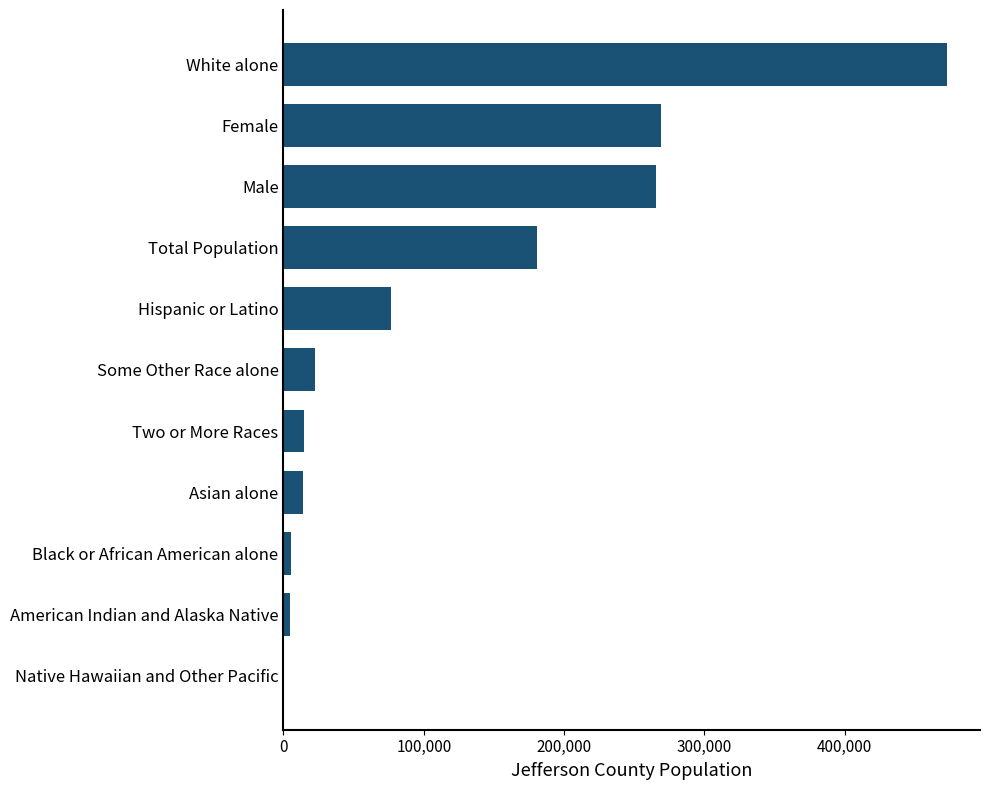

What is the sum of all values?

1326065